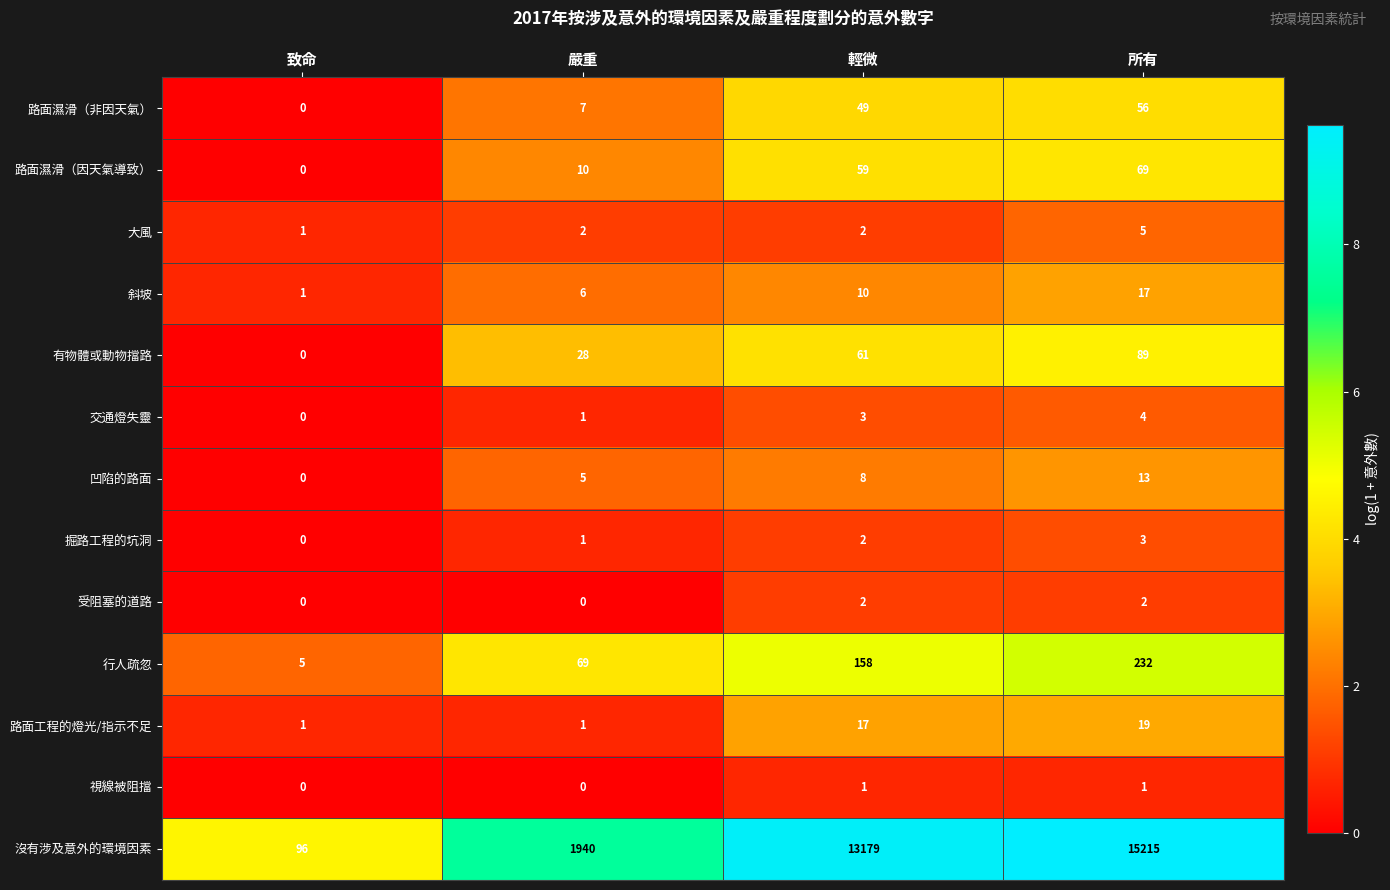

The value of 視線被阻擋 at 嚴重 is 1. True or false?

False